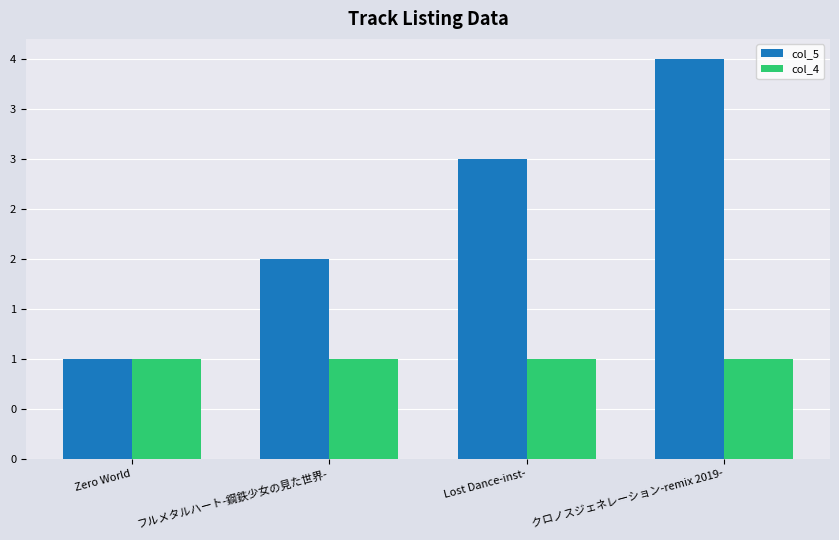

What is the difference between the highest and lowest values at Lost Dance-inst-?

2